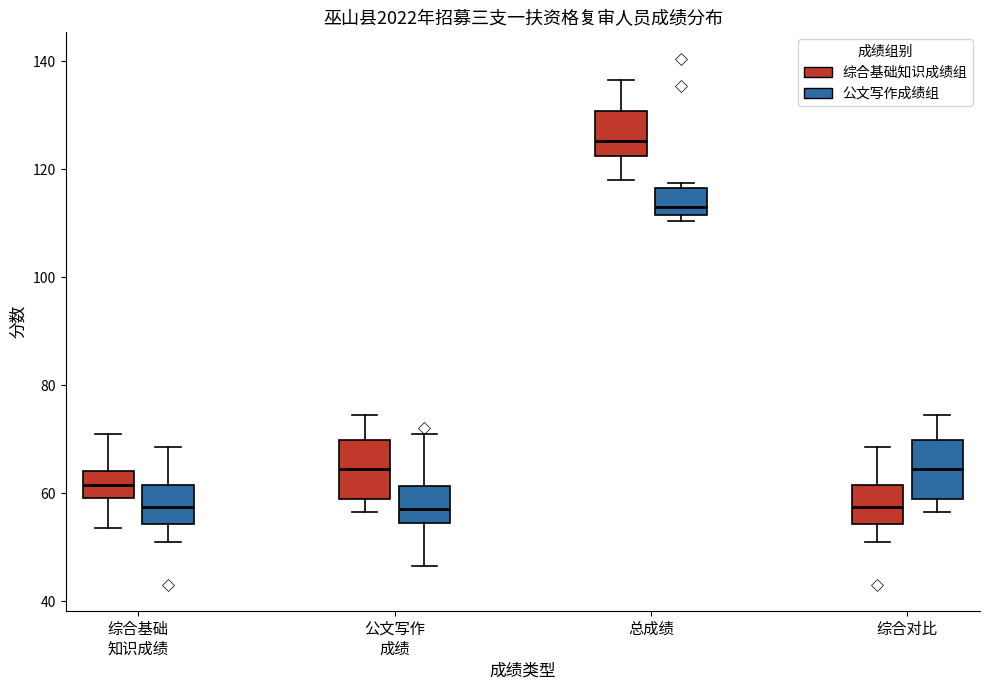

Reading left to right, read every box against the y-axis: the position of its median line, the range the box covers, and the ends of its whiskers. The values are not printed on the chart, so give them approximately, as read against the axis.

综合基础 知识成绩 (综合基础知识成绩组): median 62, box 60 to 64, whiskers 54 to 72
综合基础 知识成绩 (公文写作成绩组): median 58, box 54 to 62, whiskers 52 to 68
公文写作 成绩 (综合基础知识成绩组): median 64, box 58 to 70, whiskers 56 to 74
公文写作 成绩 (公文写作成绩组): median 58, box 54 to 62, whiskers 46 to 72
总成绩 (综合基础知识成绩组): median 126, box 122 to 130, whiskers 118 to 136
总成绩 (公文写作成绩组): median 114, box 112 to 116, whiskers 110 to 118
综合对比 (综合基础知识成绩组): median 58, box 54 to 62, whiskers 52 to 68
综合对比 (公文写作成绩组): median 64, box 58 to 70, whiskers 56 to 74